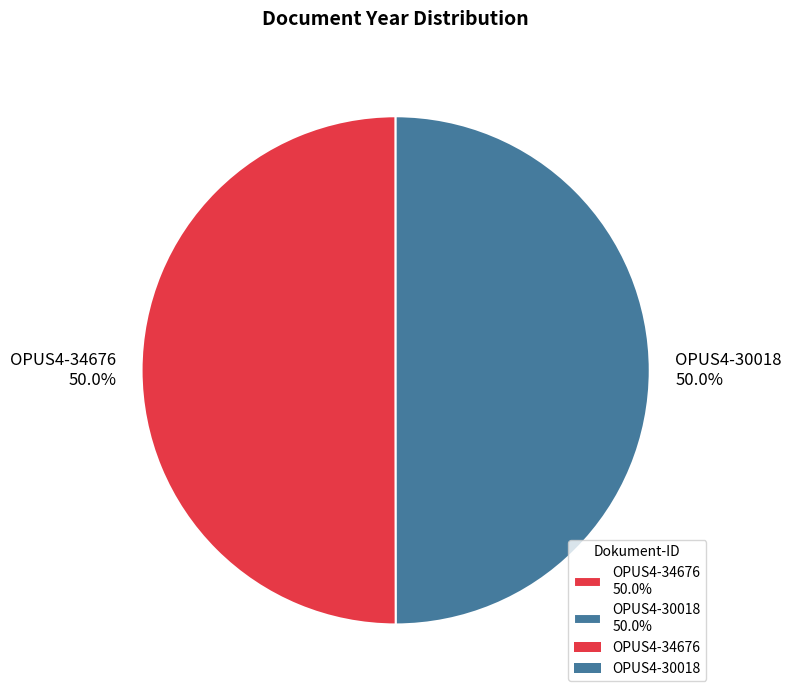

What percentage is the OPUS4-34676 slice, to the nearest percent?

50%